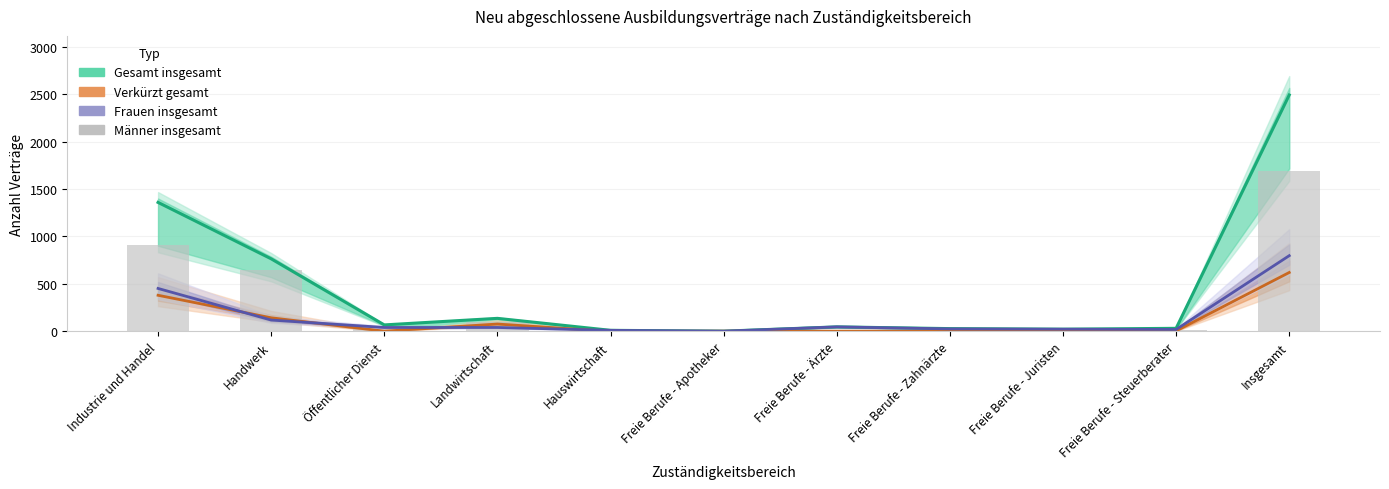

Is the value of Männer insgesamt at Freie Berufe - Steuerberater greater than the value of Frauen insgesamt at Handwerk?

No